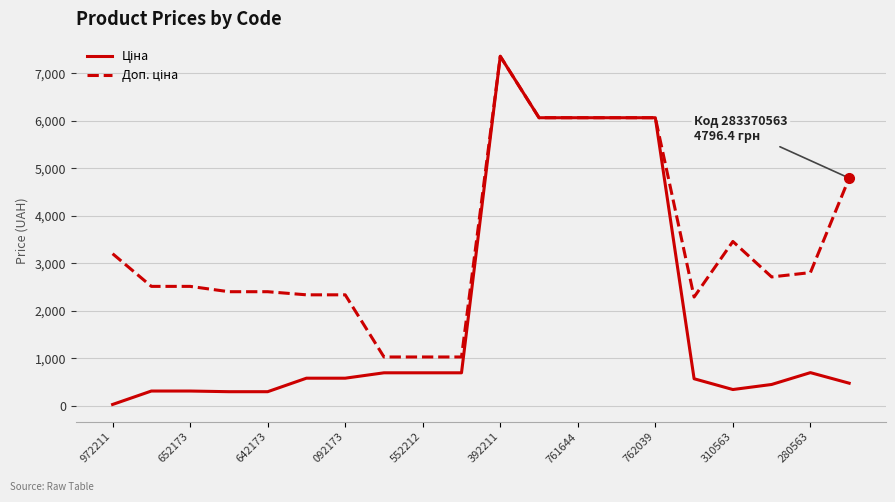

How many lines are shown in the chart?

2